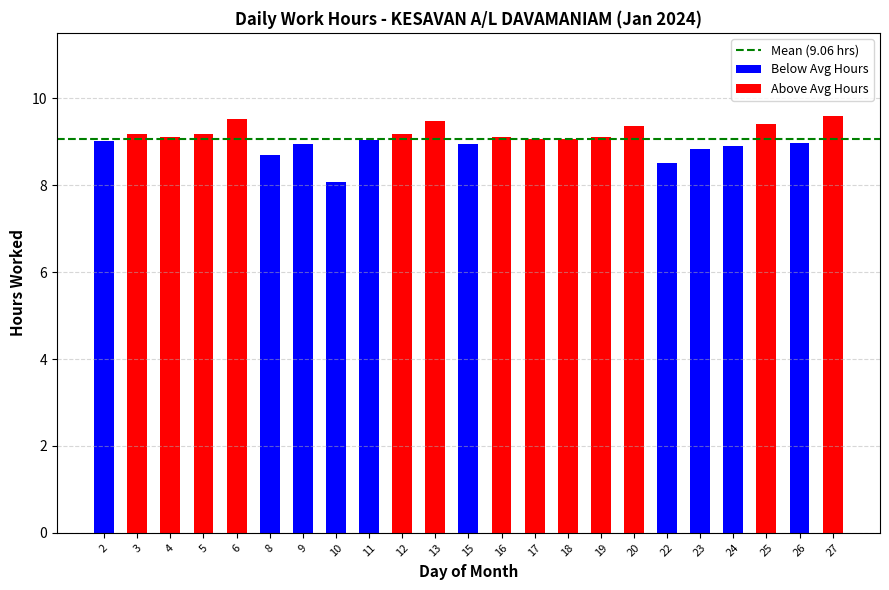

Where is the data nearest to the value 8?

10